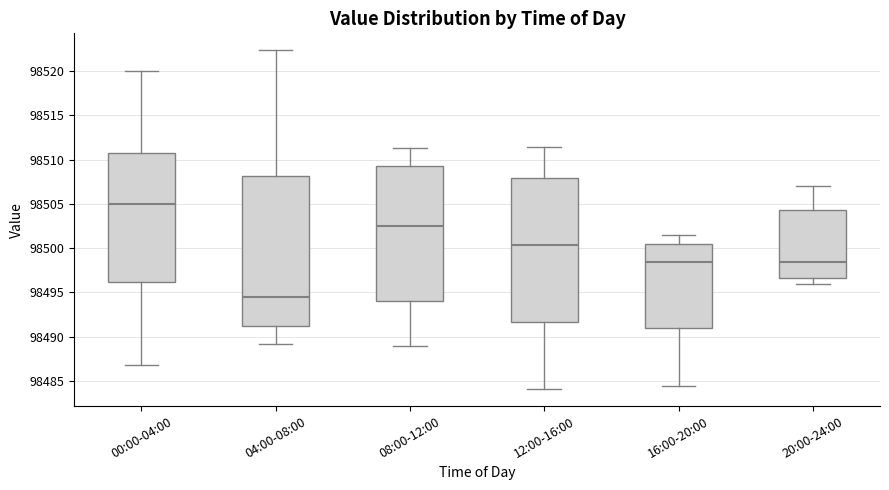

Reading left to right, read every box against the y-axis: the position of its median line, the range the box covers, and the ends of its whiskers. The values are not printed on the chart, so give them approximately, as read against the axis.

00:00-04:00: median 98505.0, box 98496.0 to 98510.5, whiskers 98487.0 to 98520.0
04:00-08:00: median 98494.5, box 98491.0 to 98508.0, whiskers 98489.0 to 98522.5
08:00-12:00: median 98502.5, box 98494.0 to 98509.5, whiskers 98489.0 to 98511.5
12:00-16:00: median 98500.5, box 98491.5 to 98508.0, whiskers 98484.0 to 98511.5
16:00-20:00: median 98498.5, box 98491.0 to 98500.5, whiskers 98484.5 to 98501.5
20:00-24:00: median 98498.5, box 98496.5 to 98504.5, whiskers 98496.0 to 98507.0